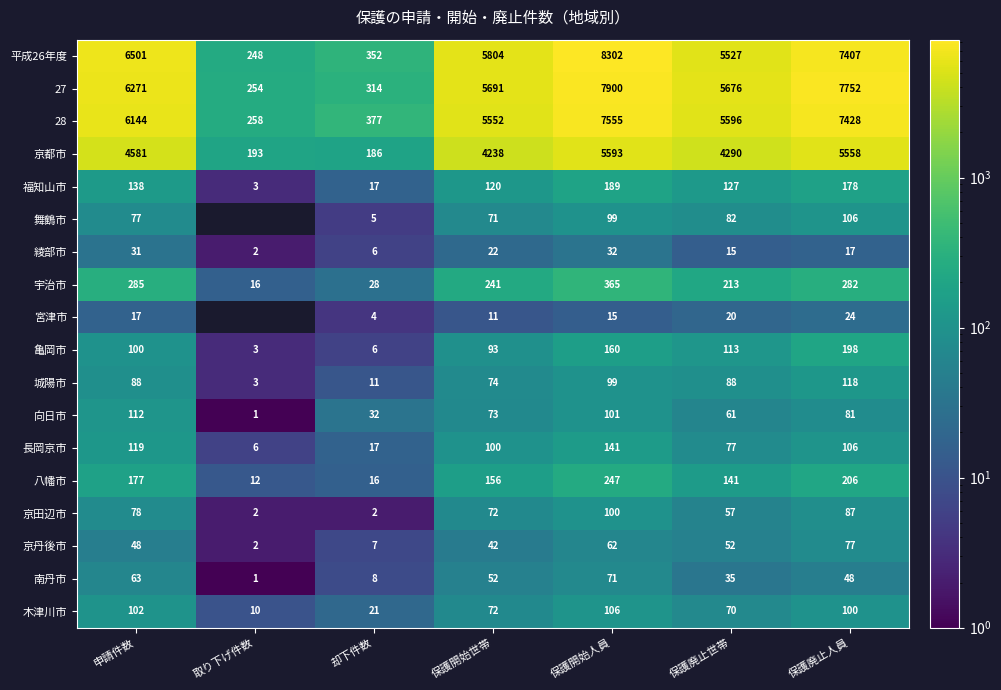

How many data points in 八幡市 are less than 156?

3